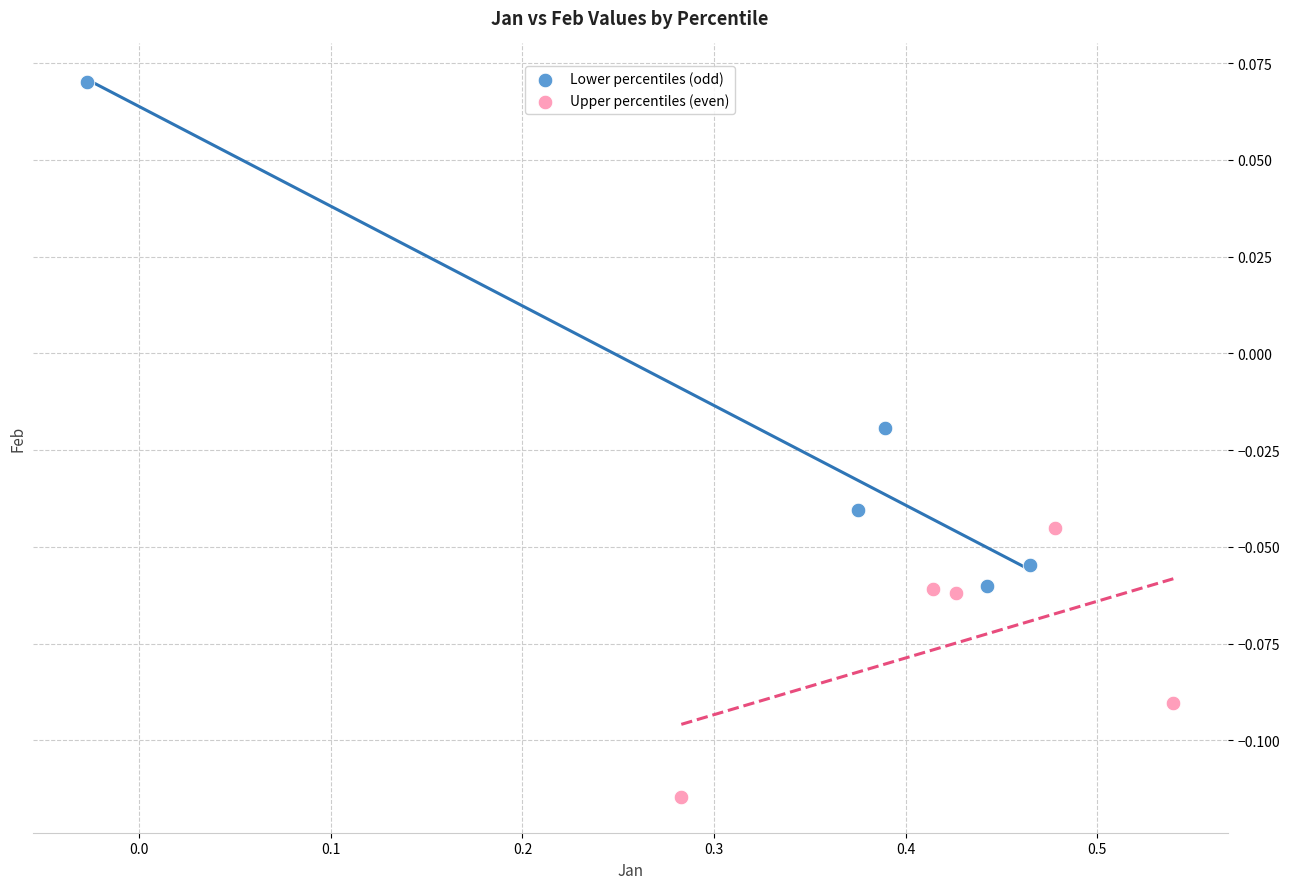

Which series reaches the minimum Y coordinate?

Upper percentiles (even)